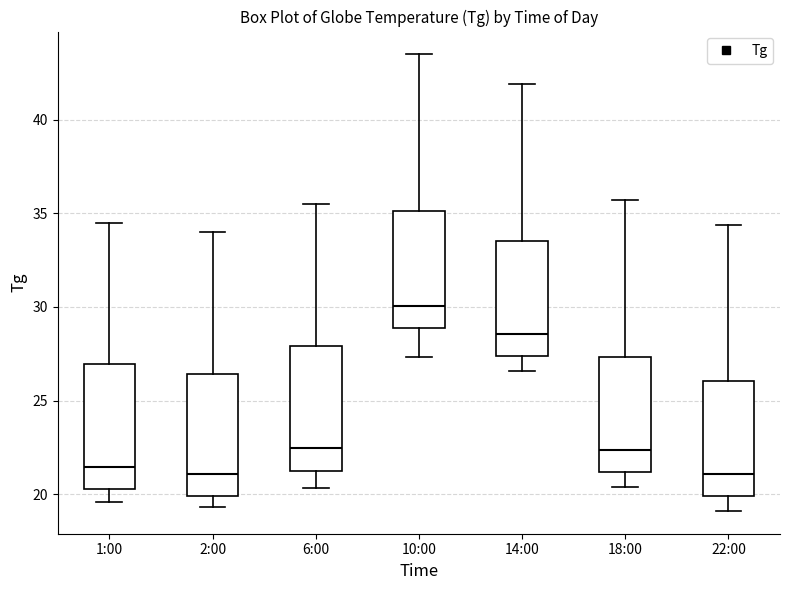

Reading left to right, read every box against the y-axis: the position of its median line, the range the box covers, and the ends of its whiskers. The values are not printed on the chart, so give them approximately, as read against the axis.

1:00: median 21.5, box 20.5 to 27.0, whiskers 19.5 to 34.5
2:00: median 21.0, box 20.0 to 26.5, whiskers 19.5 to 34.0
6:00: median 22.5, box 21.5 to 28.0, whiskers 20.5 to 35.5
10:00: median 30.0, box 29.0 to 35.0, whiskers 27.5 to 43.5
14:00: median 28.5, box 27.5 to 33.5, whiskers 26.5 to 42.0
18:00: median 22.5, box 21.0 to 27.5, whiskers 20.5 to 35.5
22:00: median 21.0, box 20.0 to 26.0, whiskers 19.0 to 34.5